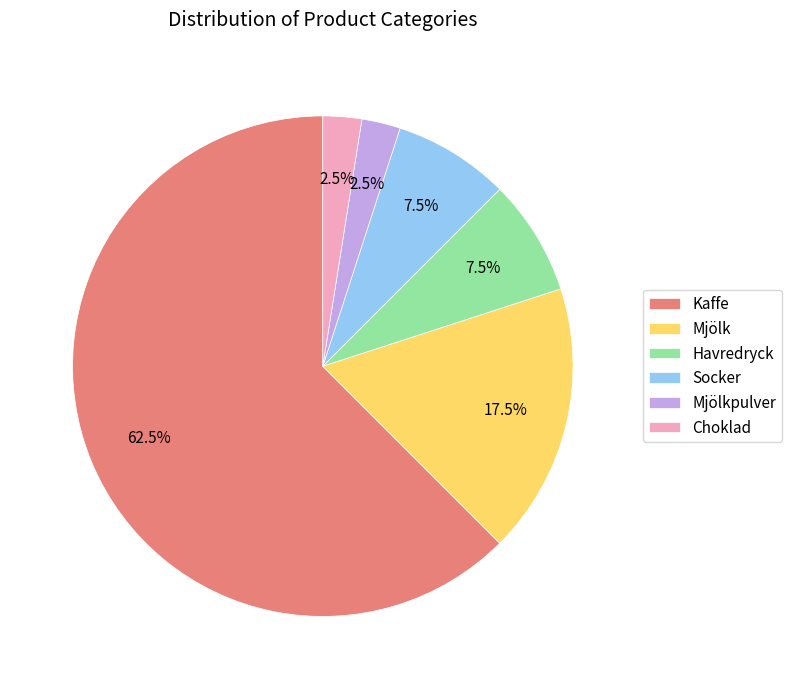

How many segments does this pie chart have?

6